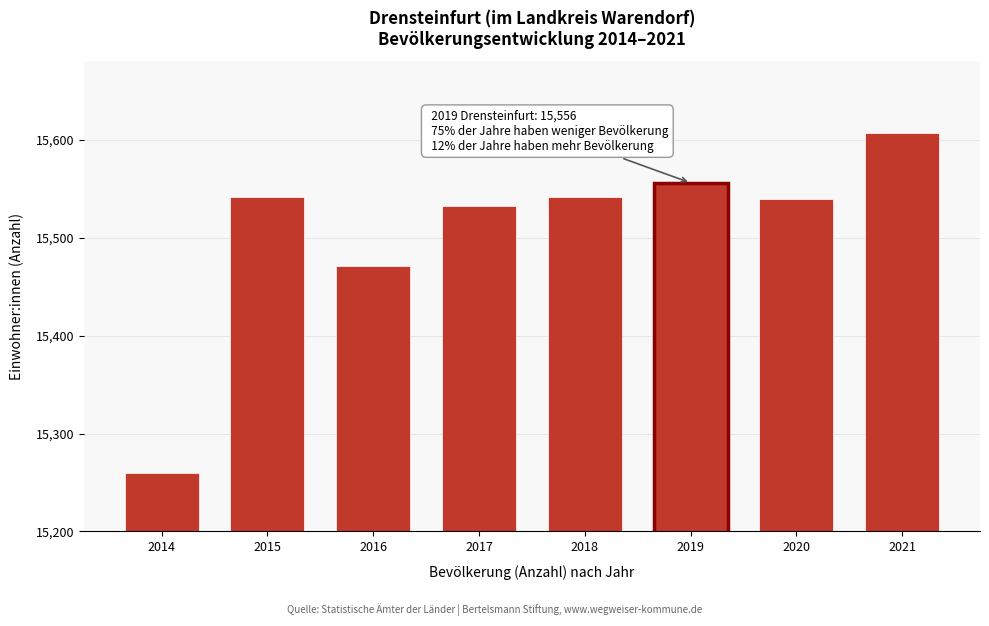

Reading left to right, extract all data points from this chart.

2014=15260	2015=15542	2016=15471	2017=15532	2018=15542	2019=15556	2020=15540	2021=15607